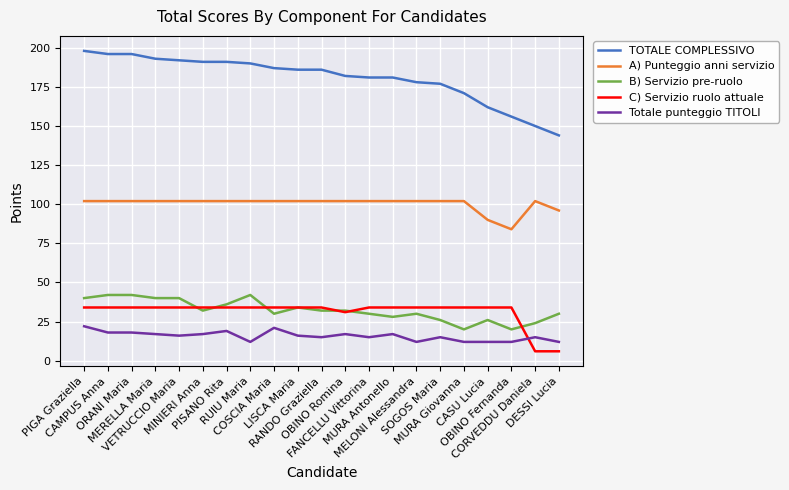

Reading left to right, list all the values displayed in this chart.

TOTALE COMPLESSIVO: 198	196	196	193	192	191	191	190	187	186	186	182	181	181	178	177	171	162	156	150	144
A) Punteggio anni servizio: 102	102	102	102	102	102	102	102	102	102	102	102	102	102	102	102	102	90	84	102	96
B) Servizio pre-ruolo: 40	42	42	40	40	32	36	42	30	34	32	32	30	28	30	26	20	26	20	24	30
C) Servizio ruolo attuale: 34	34	34	34	34	34	34	34	34	34	34	31	34	34	34	34	34	34	34	6	6
Totale punteggio TITOLI: 22	18	18	17	16	17	19	12	21	16	15	17	15	17	12	15	12	12	12	15	12